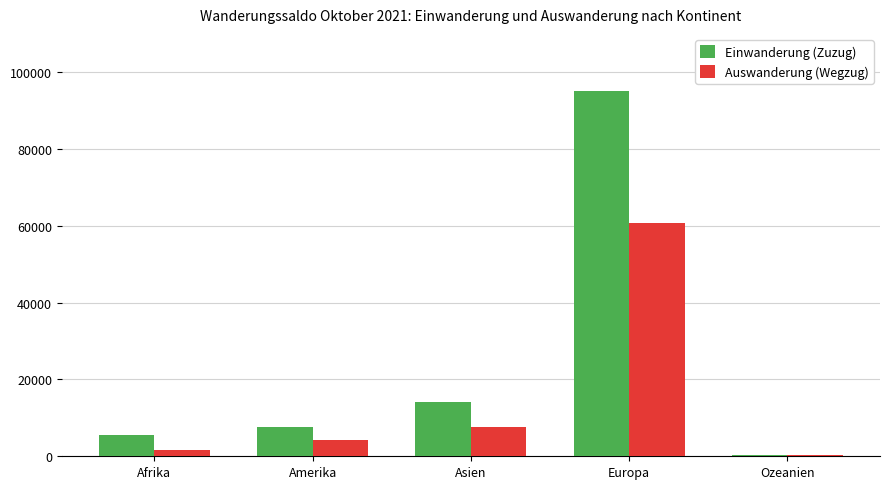

Reading left to right, extract all data points from this chart.

Einwanderung (Zuzug): Afrika=5426	Amerika=7673	Asien=14199	Europa=95160	Ozeanien=332
Auswanderung (Wegzug): Afrika=1667	Amerika=4238	Asien=7672	Europa=60799	Ozeanien=338